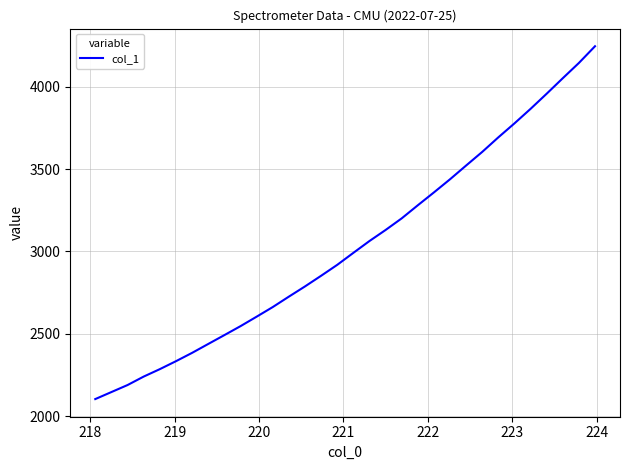

What is the greatest value displayed?

4244.7